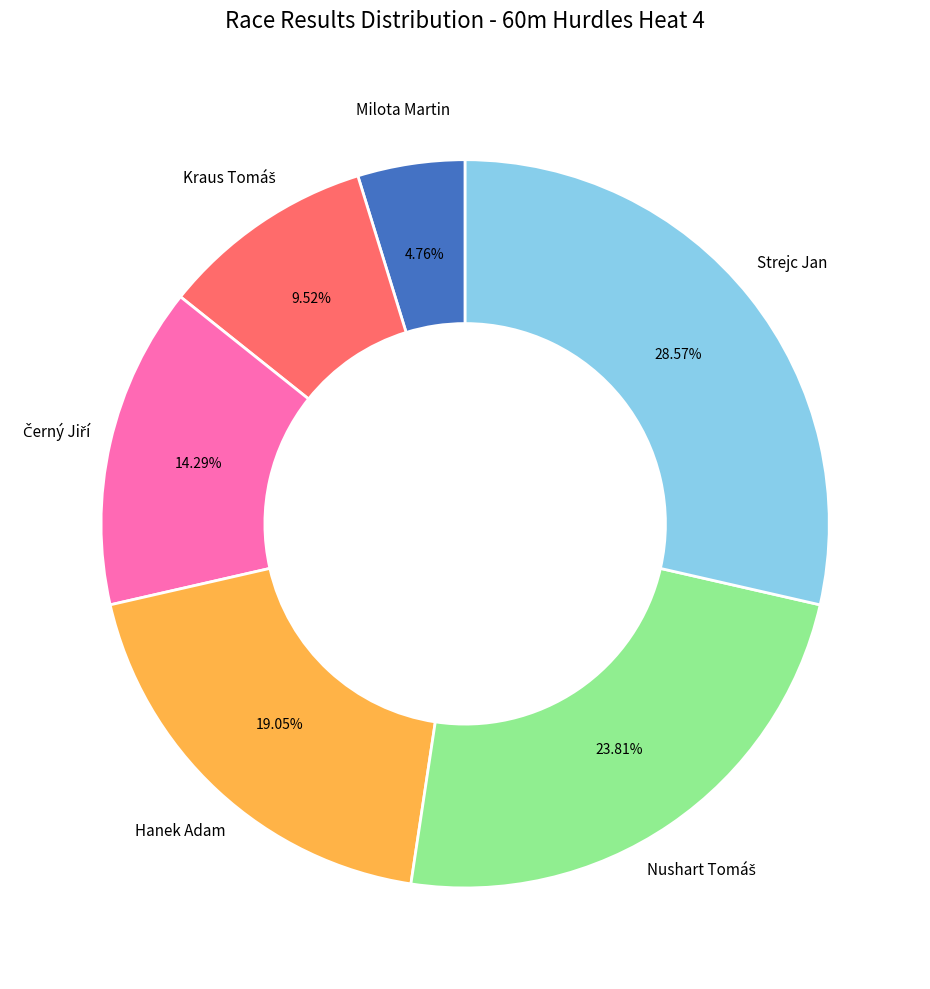

Is there a majority slice in this chart?

No